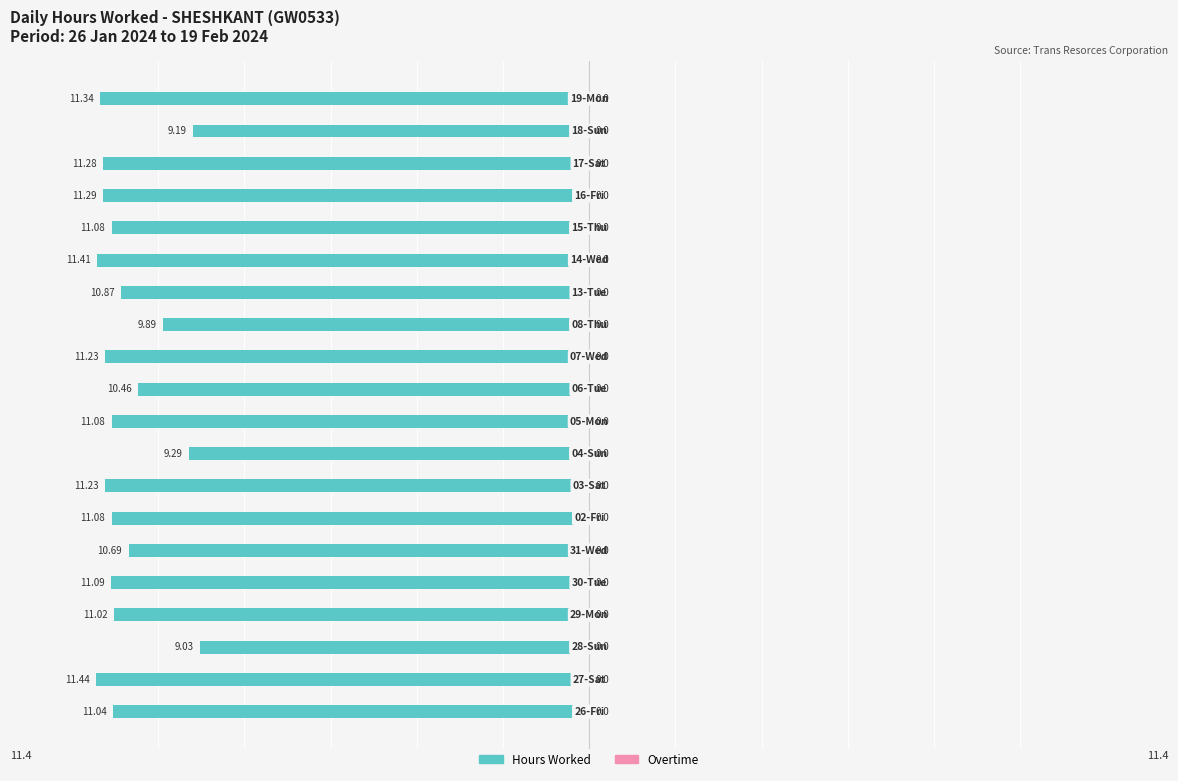

Does the chart contain any negative values?

Yes